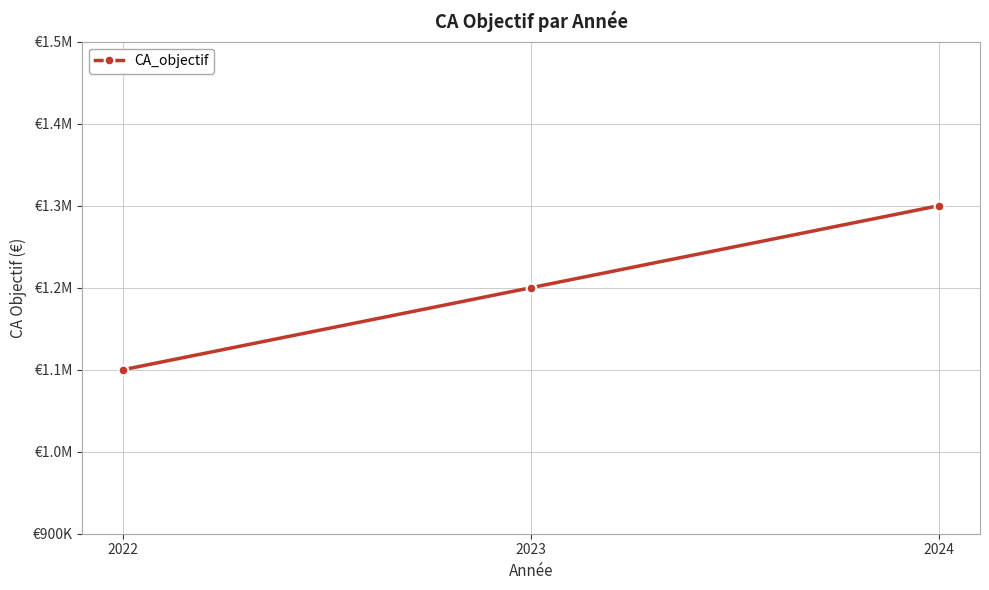

Between 2023 and 2022, which is larger?

2023